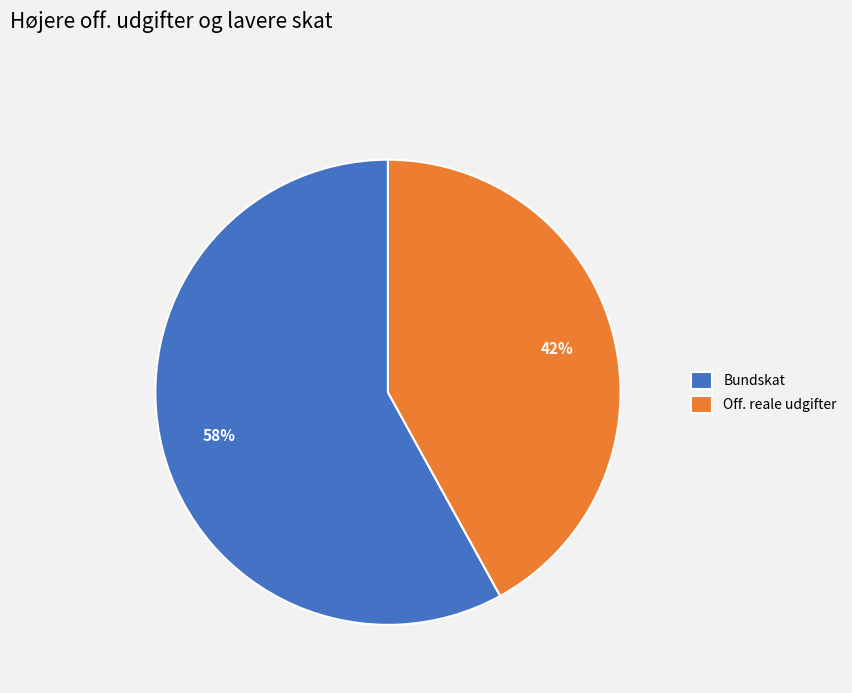

To the nearest percent, what is the difference between the largest and smallest slice percentages?

16%